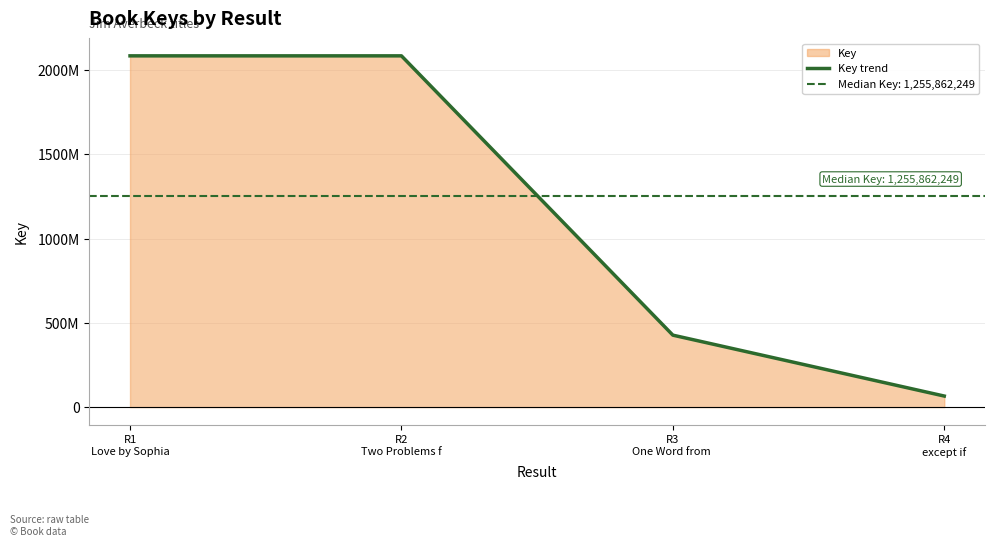

Reading left to right, extract all data points from this chart.

R1
Love by Sophia=2084717104	R2
Two Problems f=2084711952	R3
One Word from =427012546	R4
except if=65519698